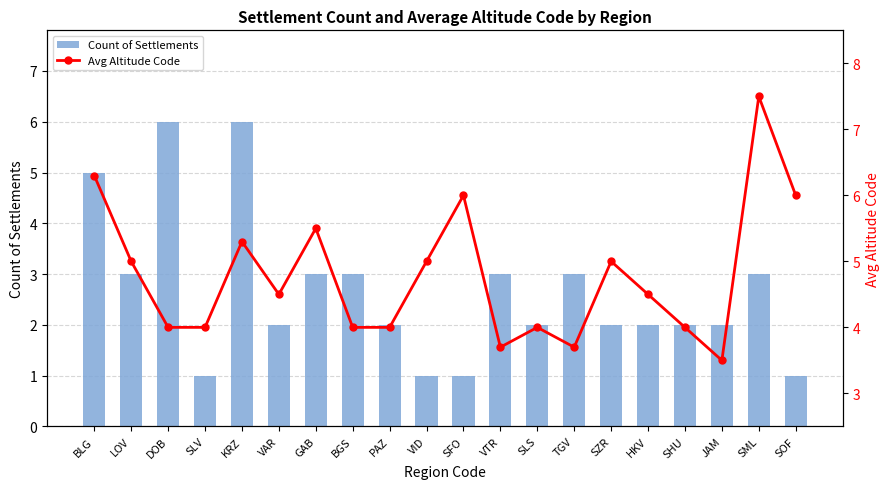

How many Count of Settlements values are between 2 and 3?

13